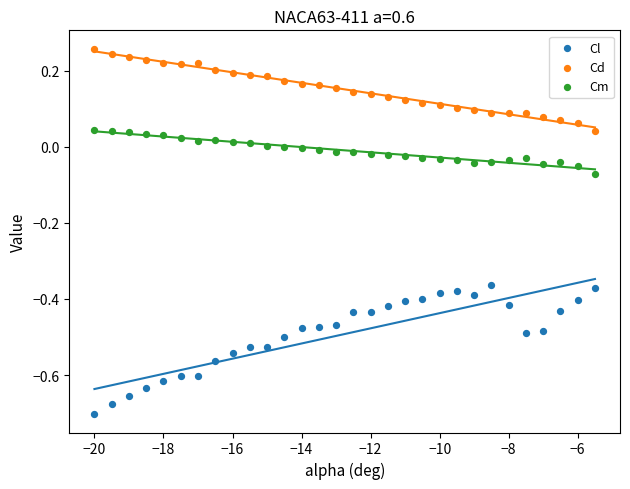

Which series has the widest spread of Y values?

Cl